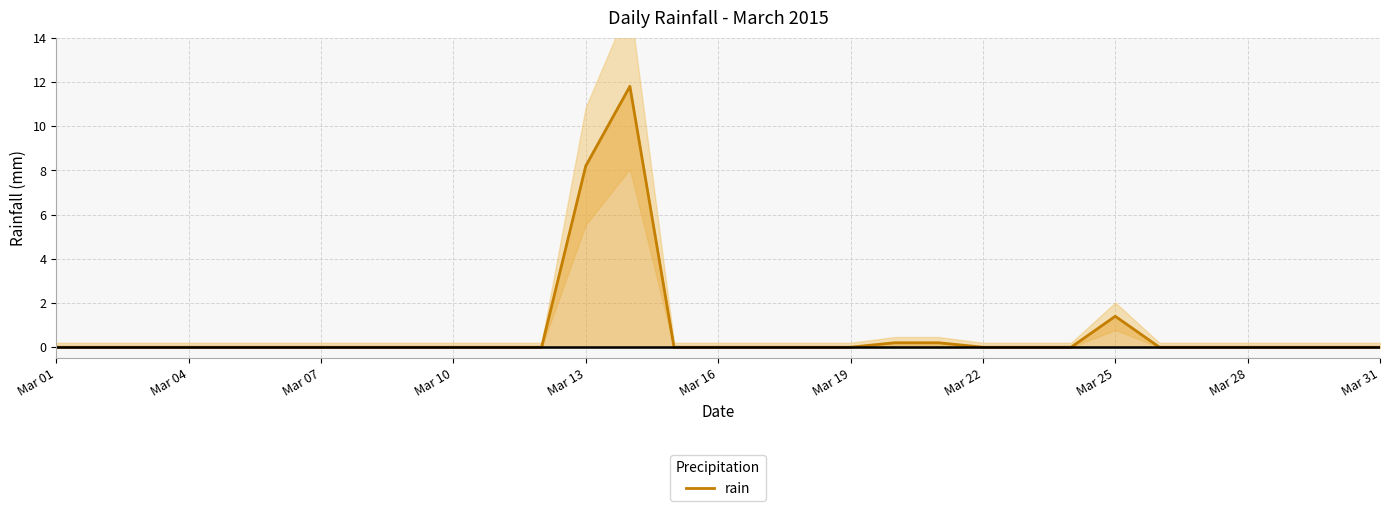

What is the highest value of the rain series?

11.8